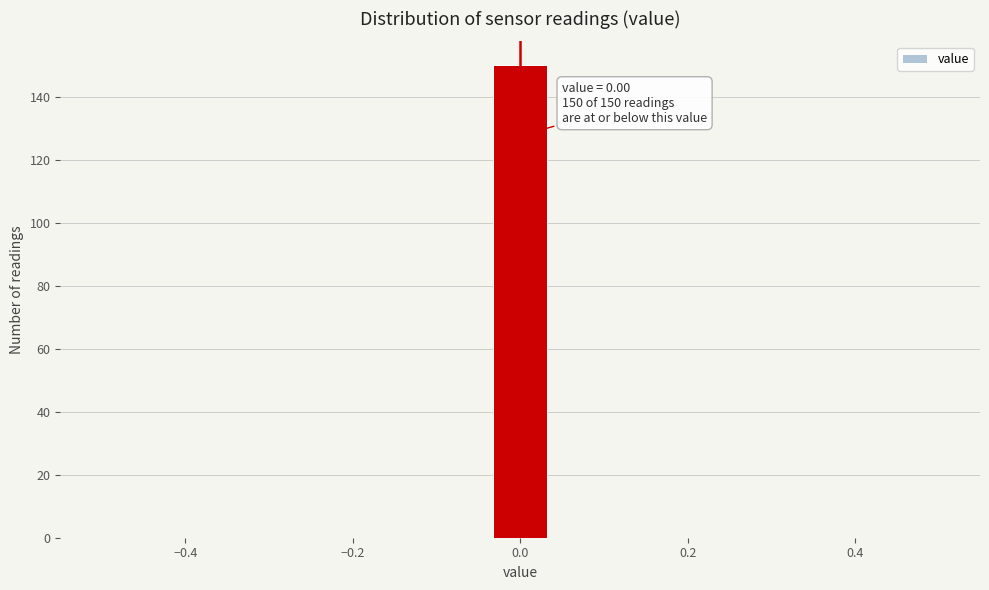

Read against the x-axis, roughly where is the centre of the tallest bar?

0.00